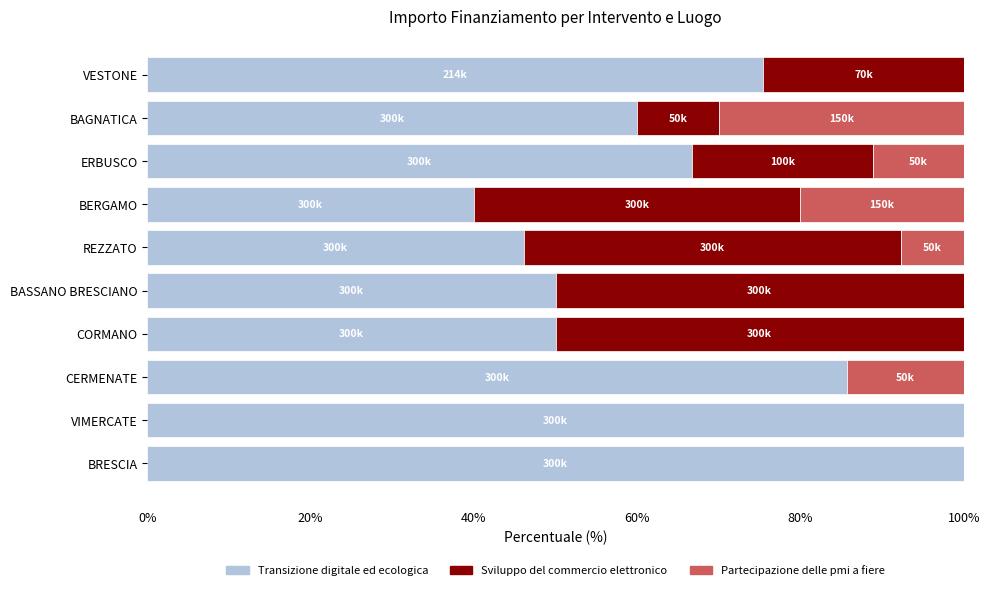

What is the total value across all series at BERGAMO?

100.0